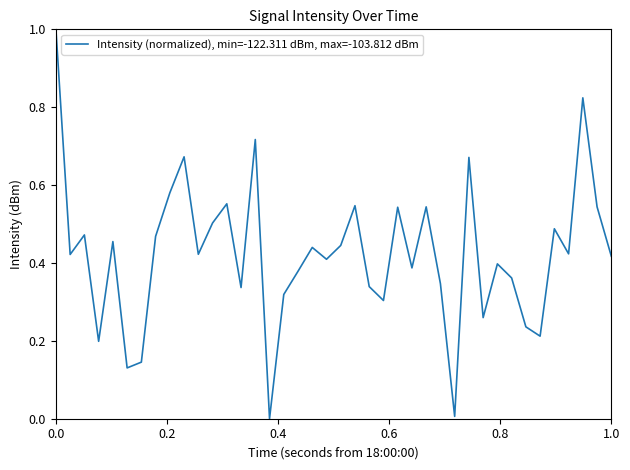

What is the greatest value displayed?

1.0